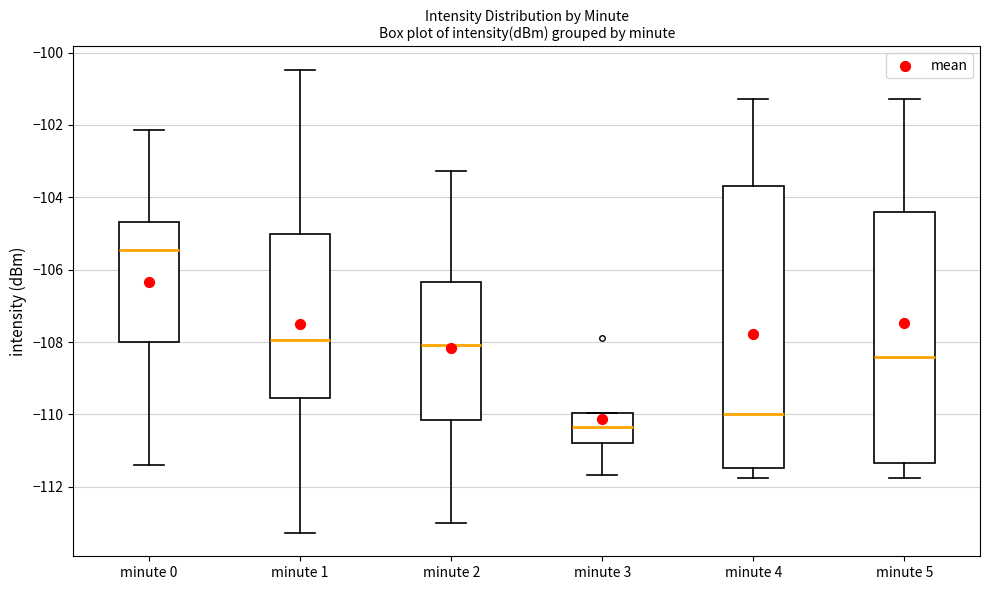

Which box has the lowest median line?

minute 3